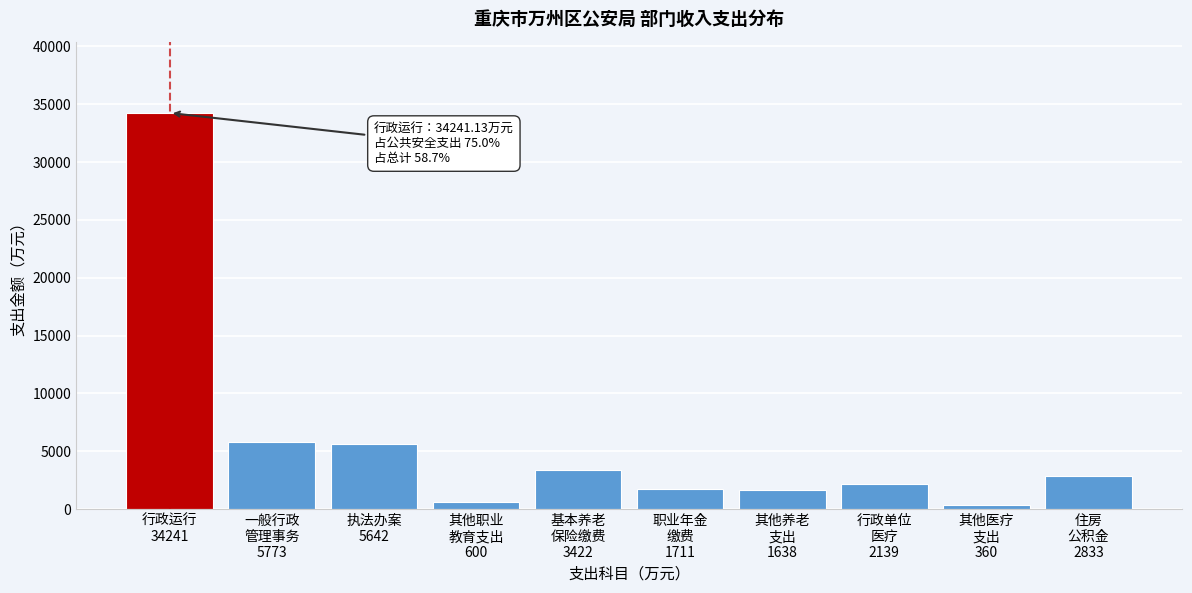

What is the maximum value shown in the chart?

34241.1